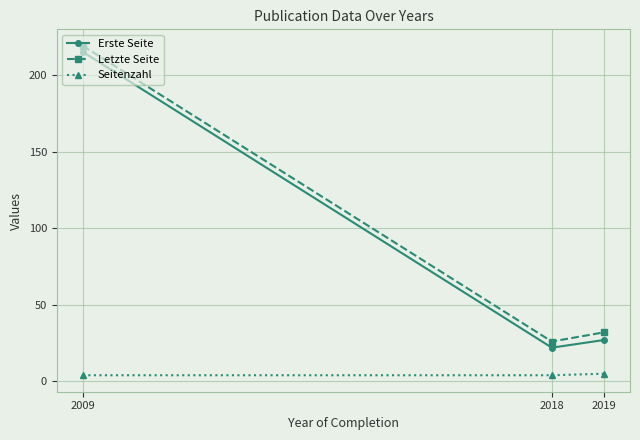

The value of Letzte Seite at 2019 is 32. True or false?

True